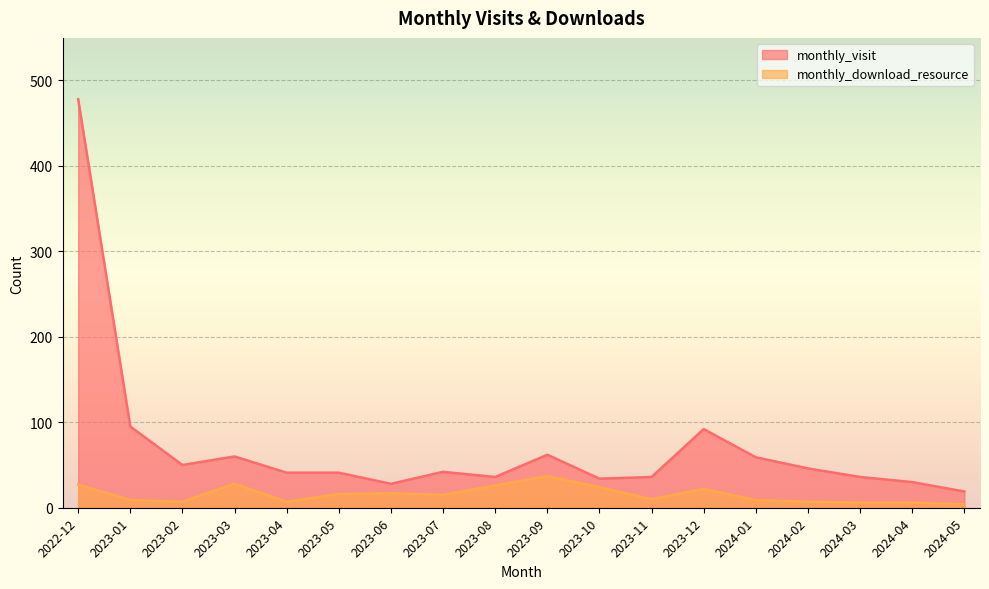

True or false: monthly_download_resource has a value of 9 at 2023-01.

True